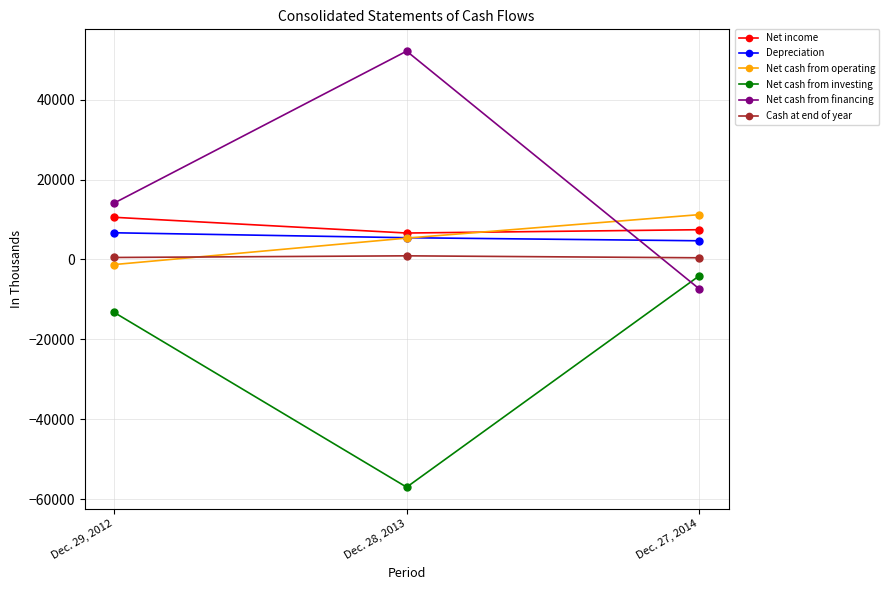

Which category has the highest value in the Net cash from operating series?

Dec. 27, 2014